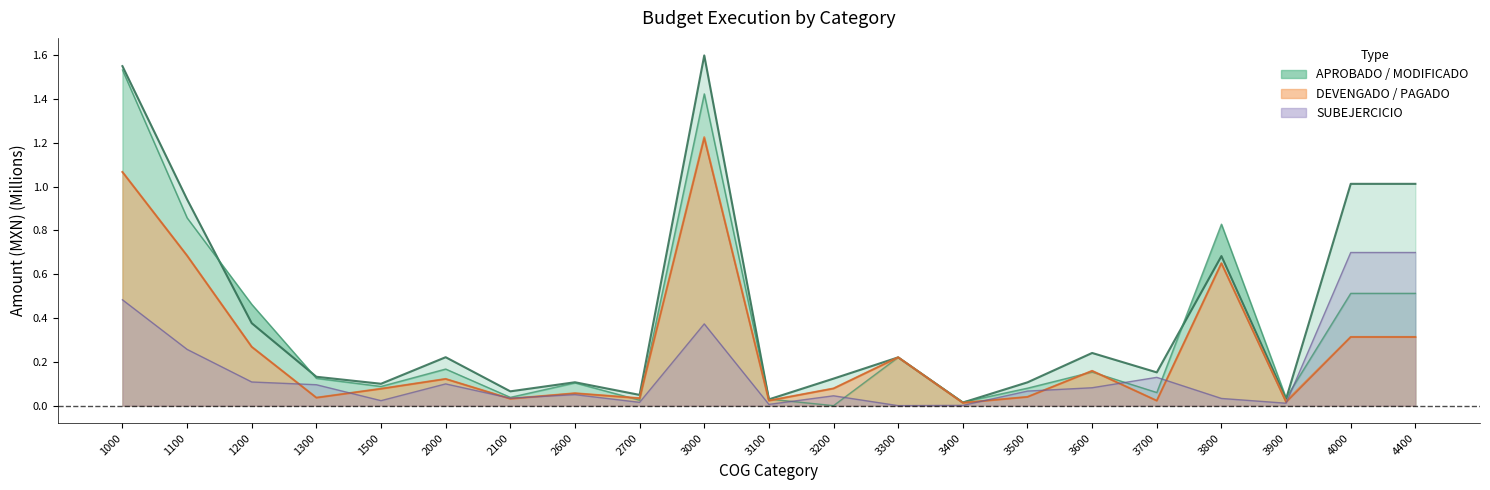

What is the approximate value of DEVENGADO at 4400?

0.3